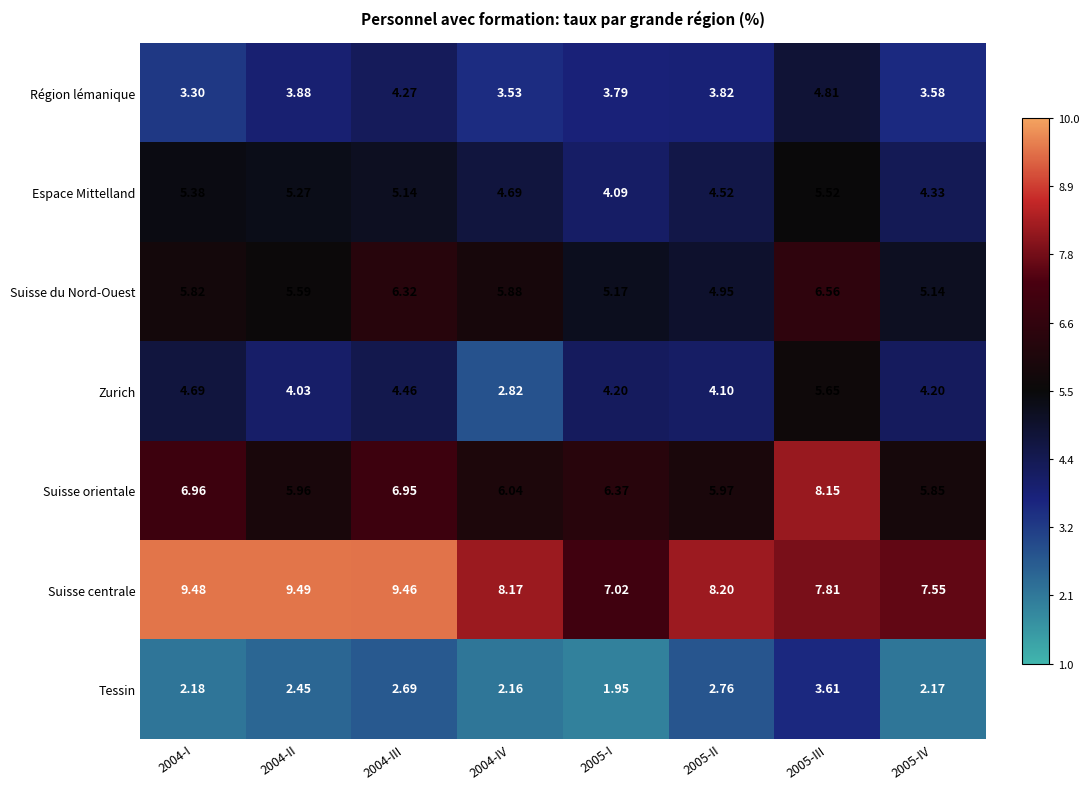

Is the value of Suisse centrale at 2005-IV greater than the value of Suisse orientale at 2005-I?

Yes